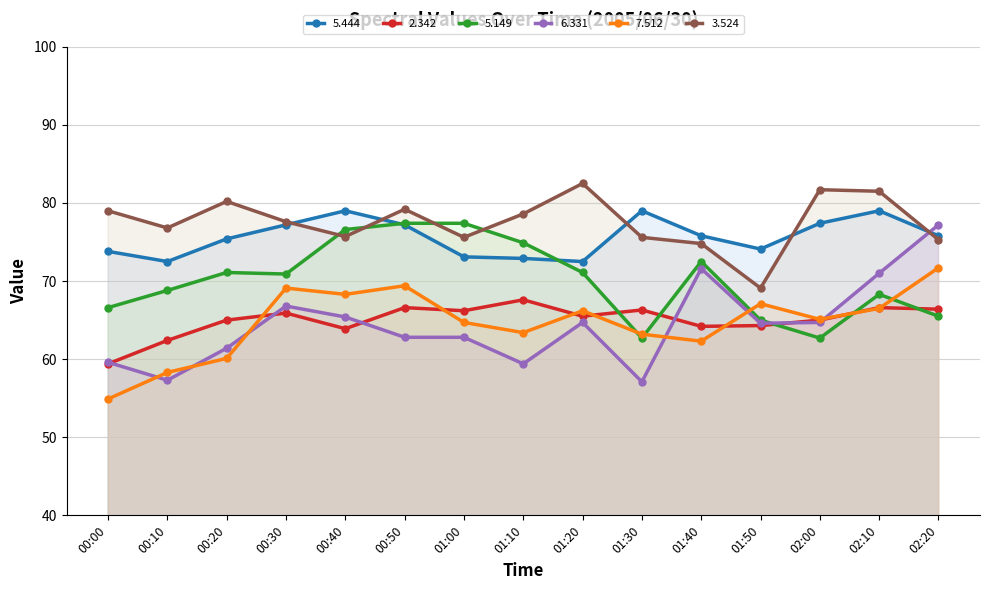

What is the label of the 13th point from the right?

00:20